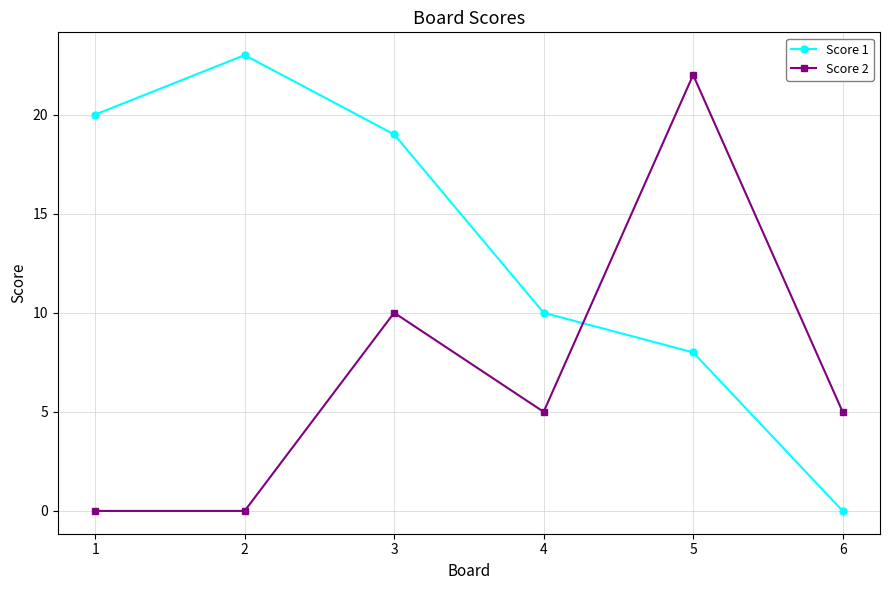

How many interior local peaks does the Score 1 series have?

1